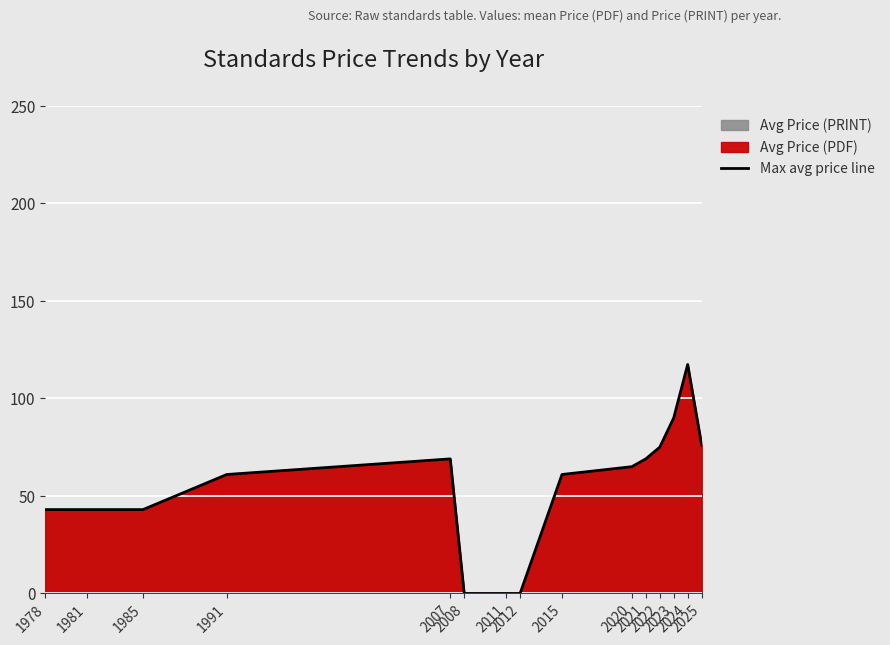

How many lines are shown in the chart?

1